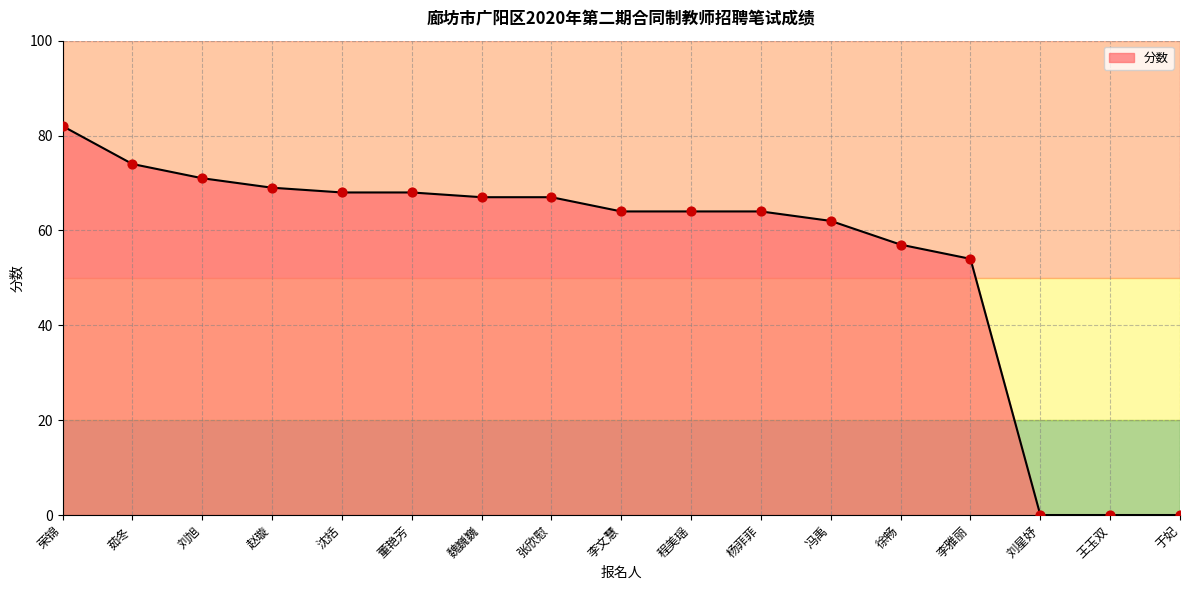

Between 张欣慰 and 李雅丽, which is larger?

张欣慰